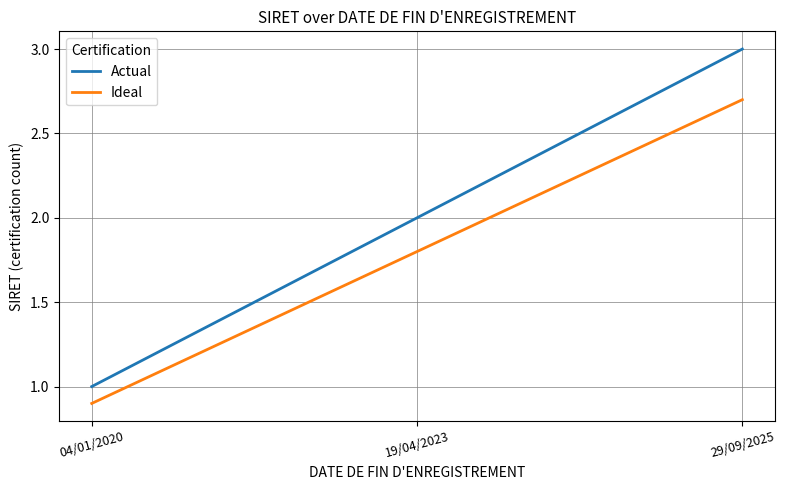

What is the total value across all series at 19/04/2023?

3.8